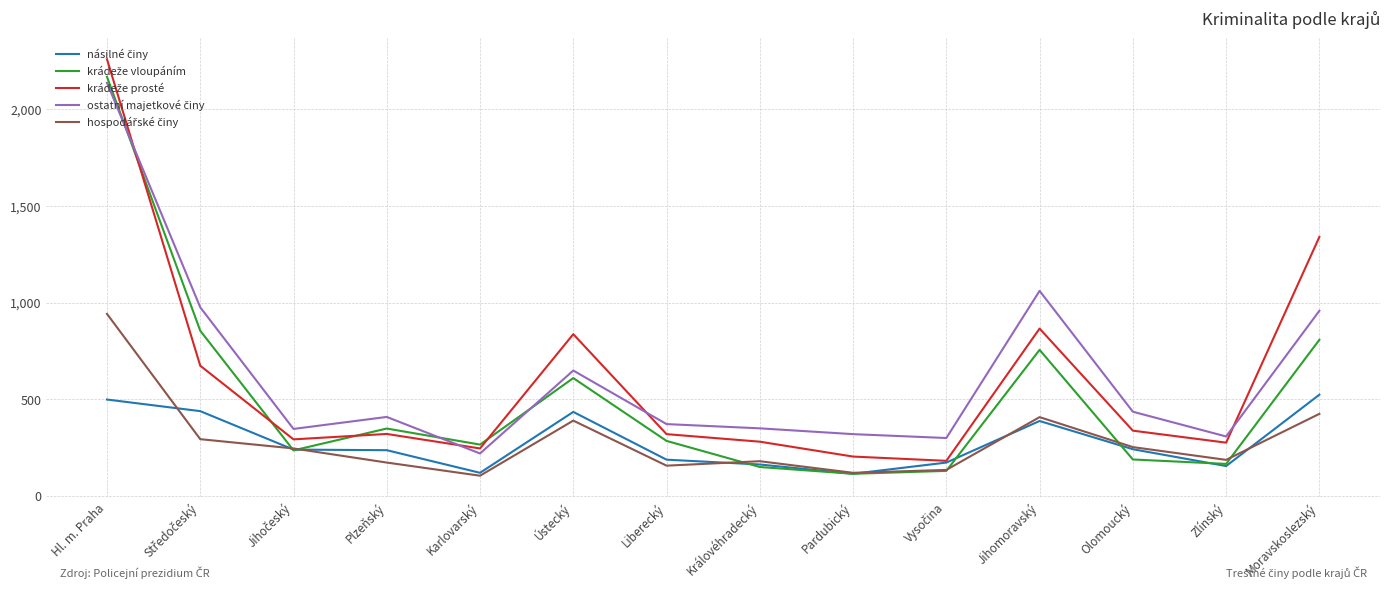

Is this an area chart (filled region under the line)?

No